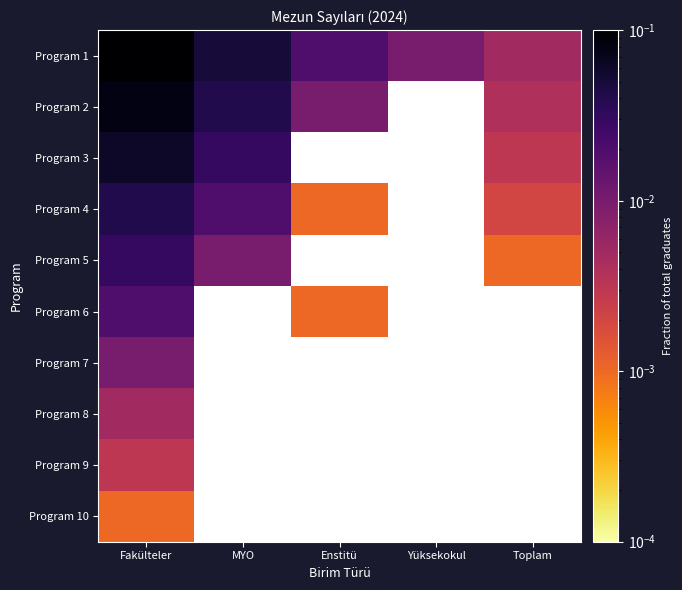

Which label corresponds to the largest value in the chart?

Fakülteler